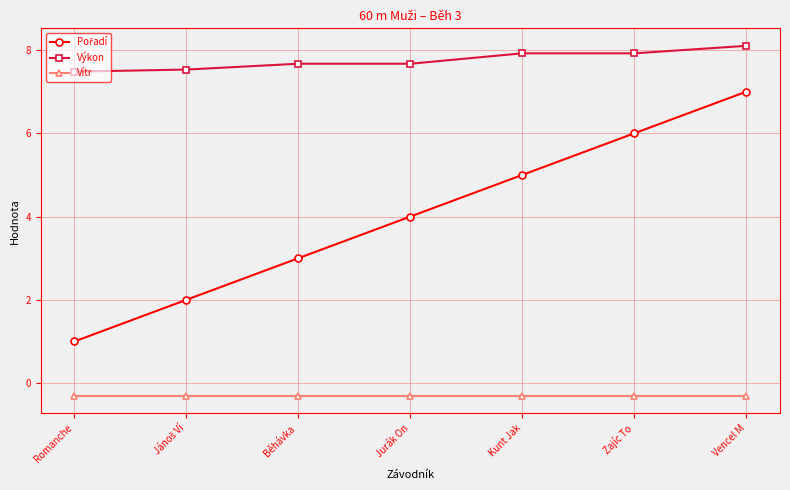

Is it true that Výkon equals 13.8 at Zajíc To?

False